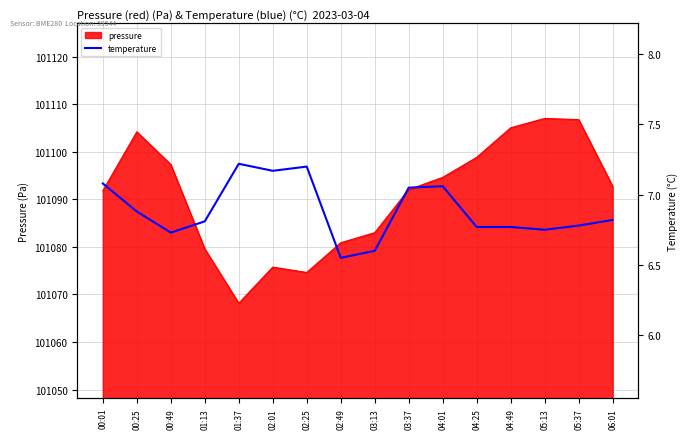

How many interior local peaks (higher than both neighbors) does the data have?

3